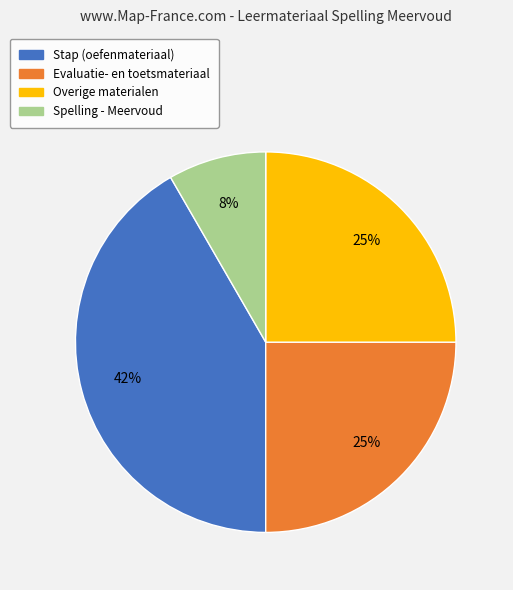

Which slice is the largest?

Stap (oefenmateriaal)